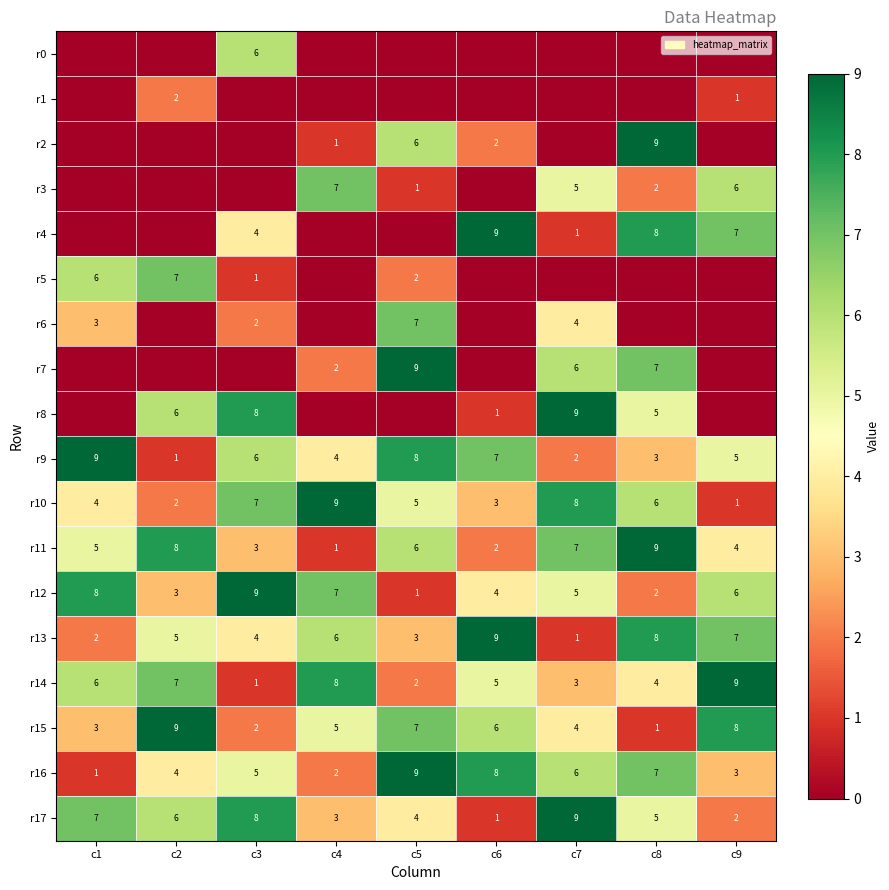

At which label does r17 reach its peak?

c7